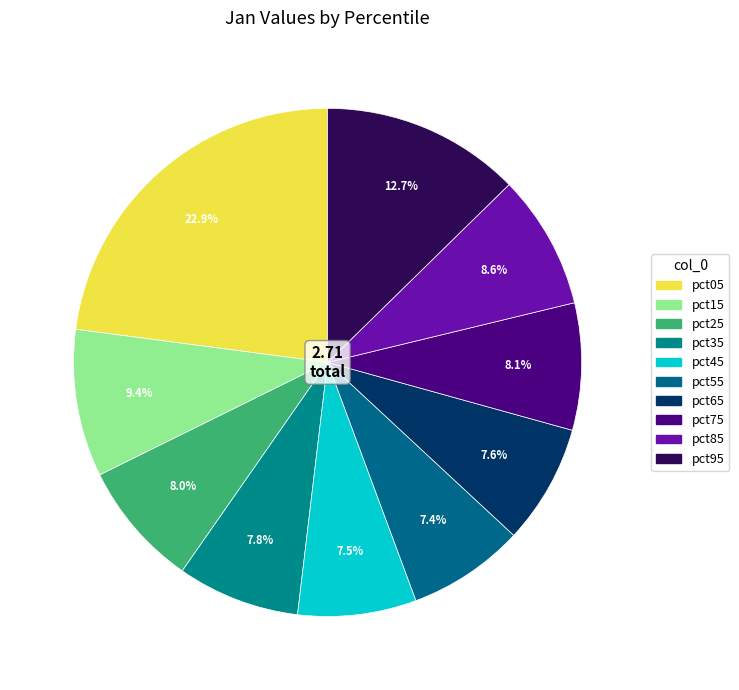

What is the largest slice in the pie chart?

pct05